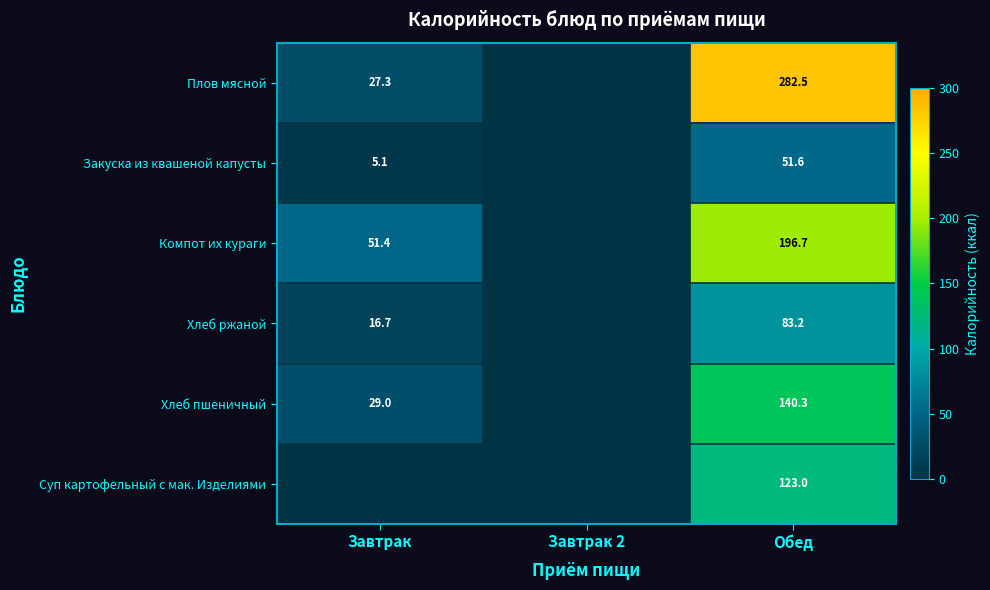

Is the value of Закуска из квашеной капусты at Завтрак greater than the value of Хлеб ржаной at Обед?

No